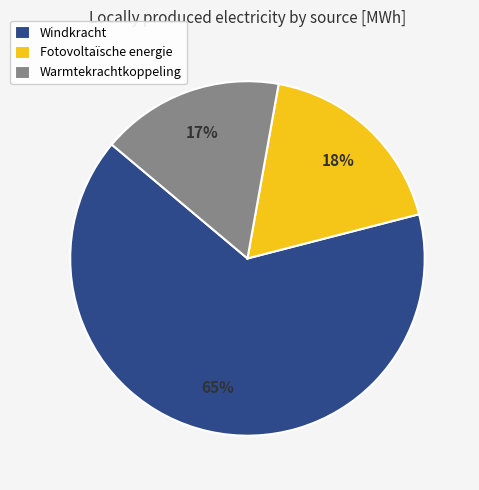

To the nearest percent, what is the difference between the largest and smallest slice percentages?

48%